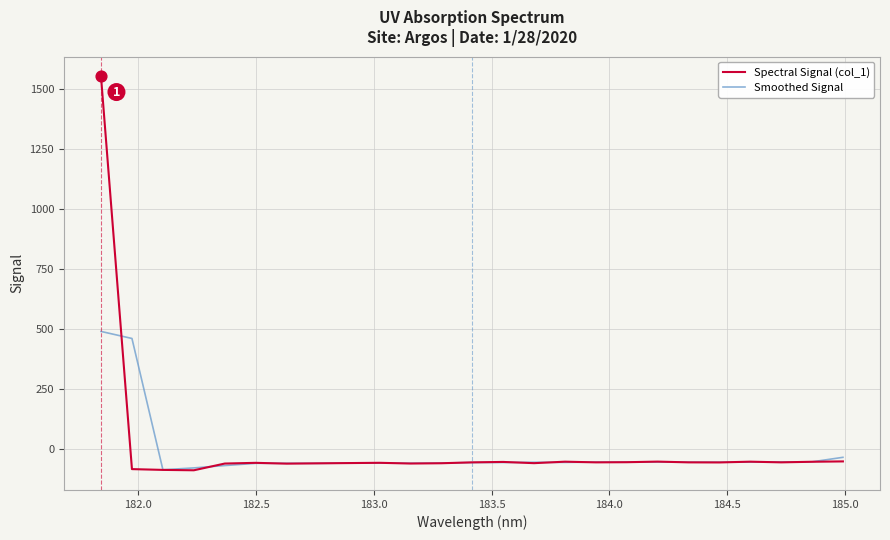

Which series has the largest range (max minus min)?

Spectral Signal (col_1)